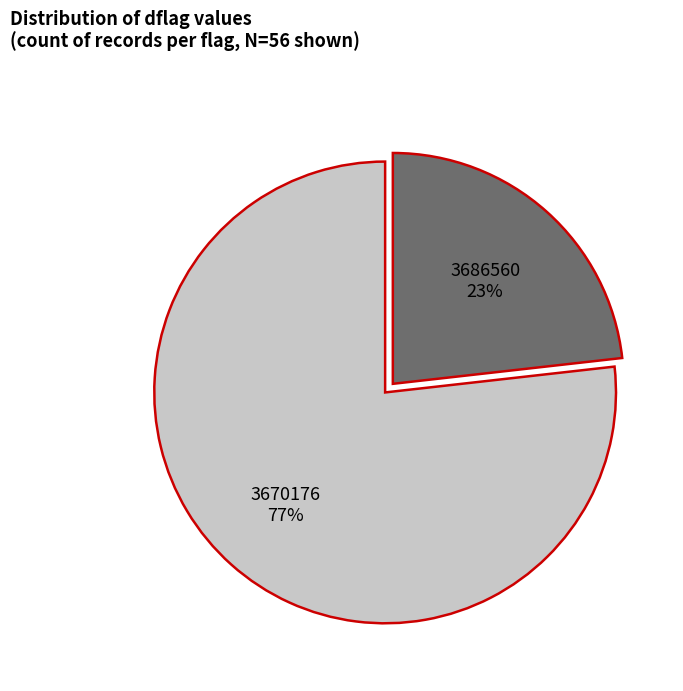

Is 3670176 the majority of the pie?

Yes